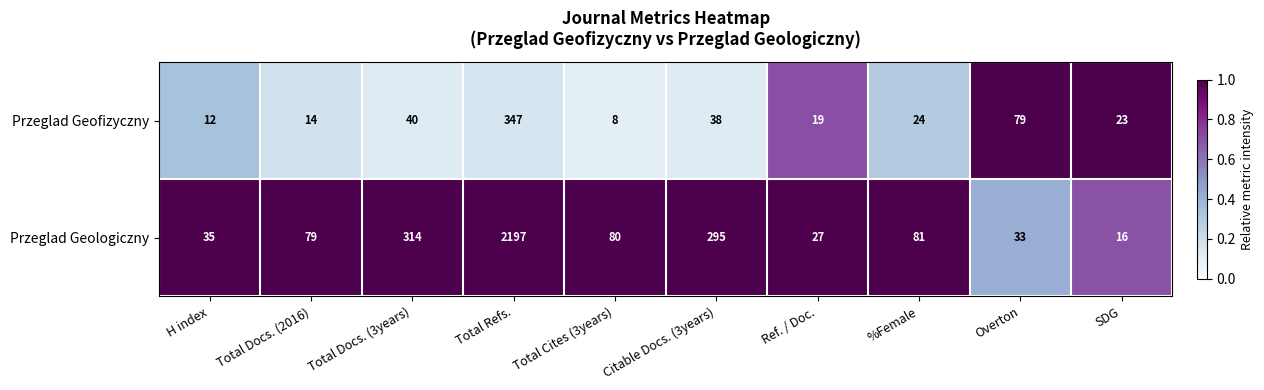

List the labels in order of Przeglad Geologiczny value, largest first.

Total Refs., Total Docs. (3years), Citable Docs. (3years), %Female, Total Cites (3years), Total Docs. (2016), H index, Overton, Ref. / Doc., SDG